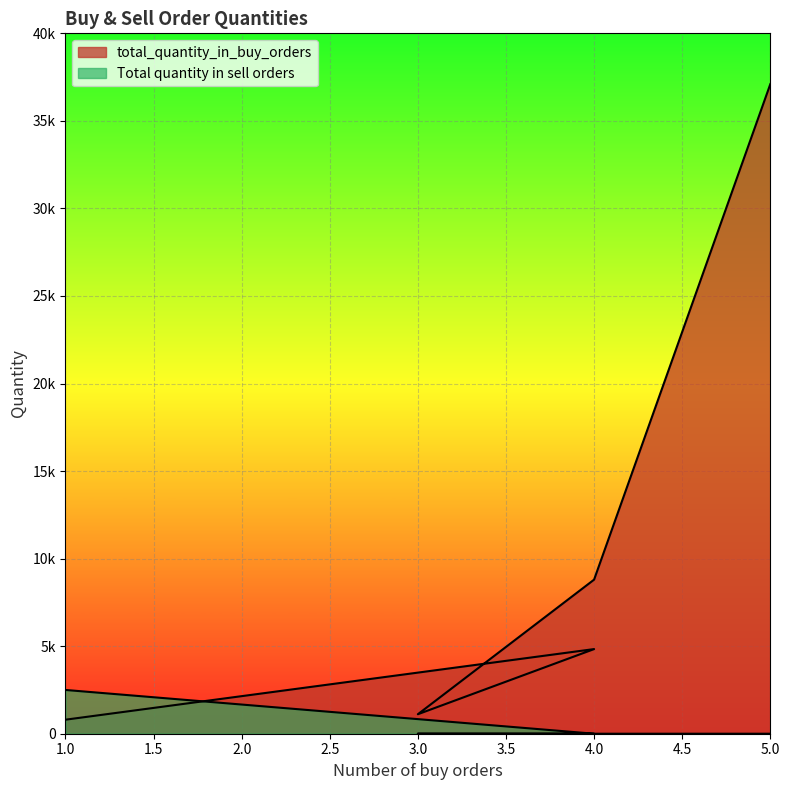

What are all the series names shown in the legend?

total_quantity_in_buy_orders, Total quantity in sell orders